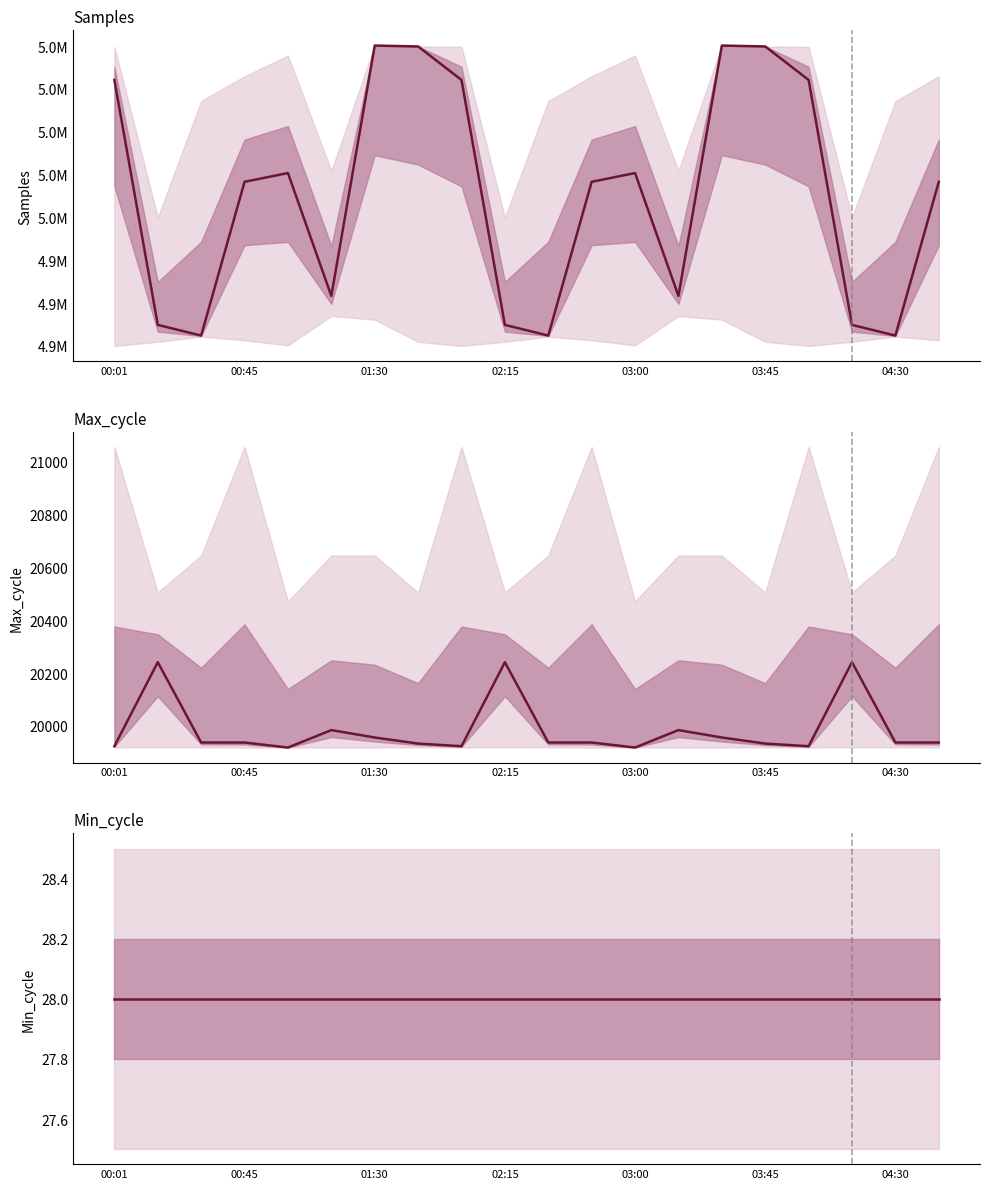

How many lines are shown in the chart?

3